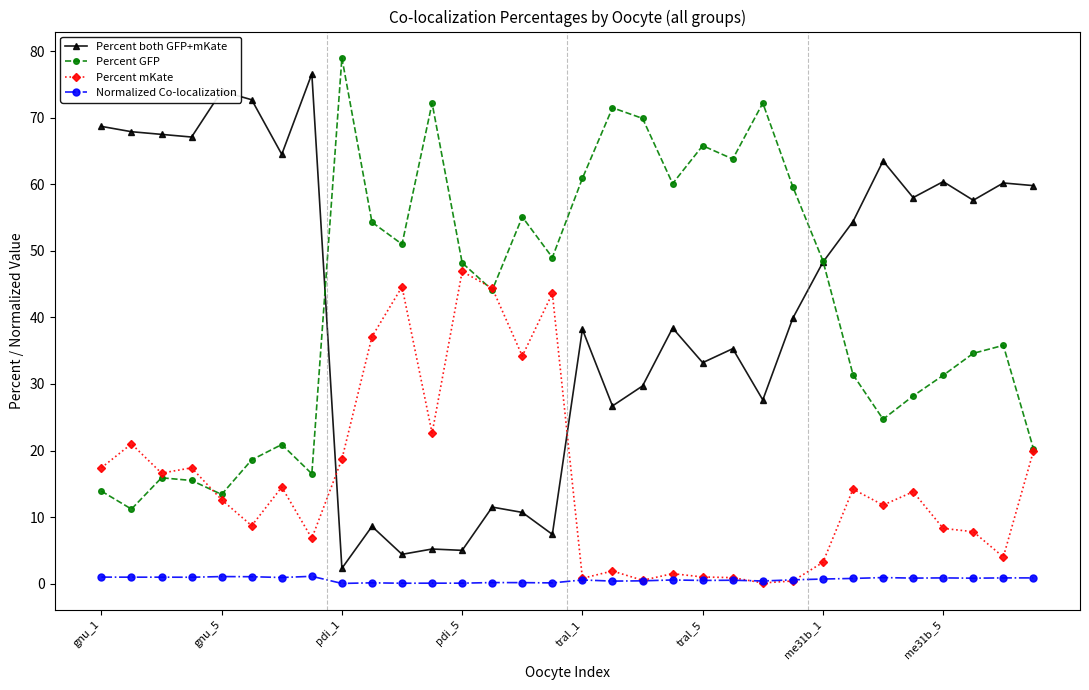

What is the value of the Percent mKate point at the 9th from the left?

18.7